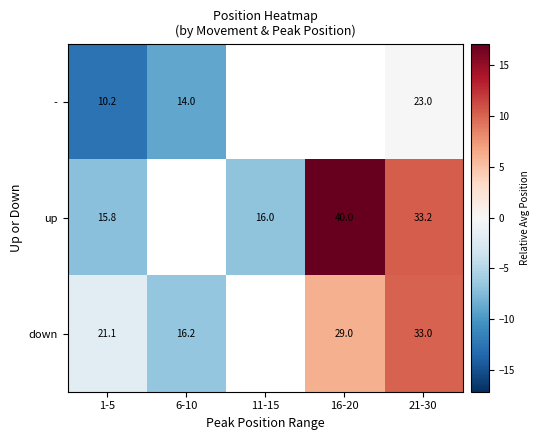

At 21-30, list the series in order from largest to smallest.

up, down, -